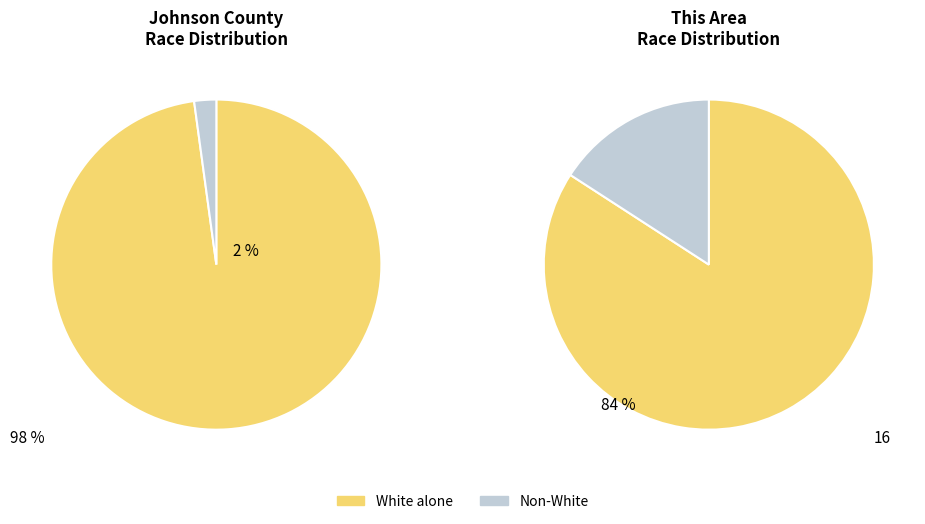

Is Black or African American alone the majority of the pie?

No